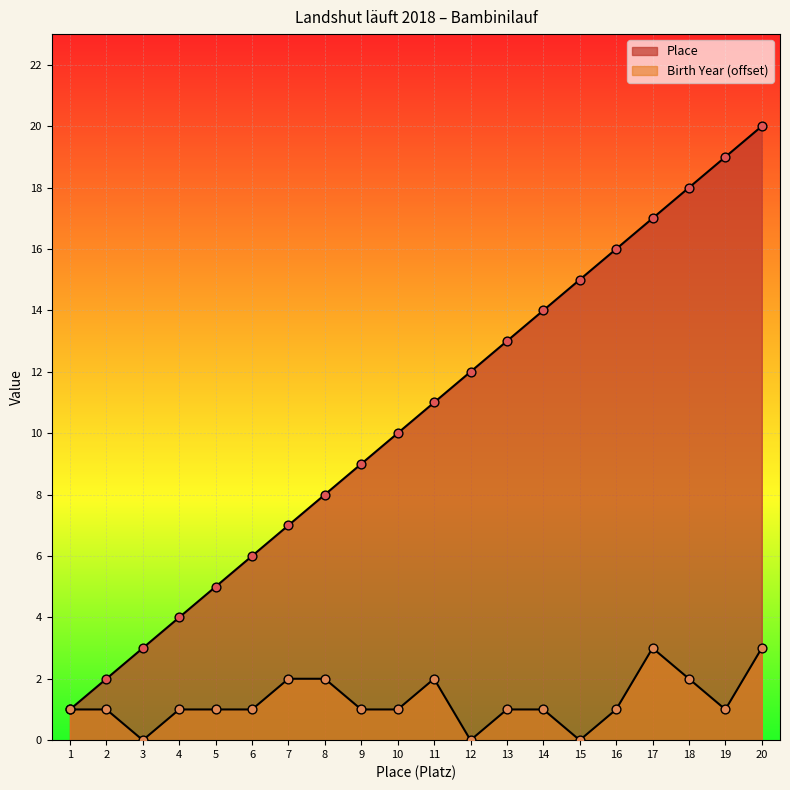

Which series has the largest total across all categories?

Place